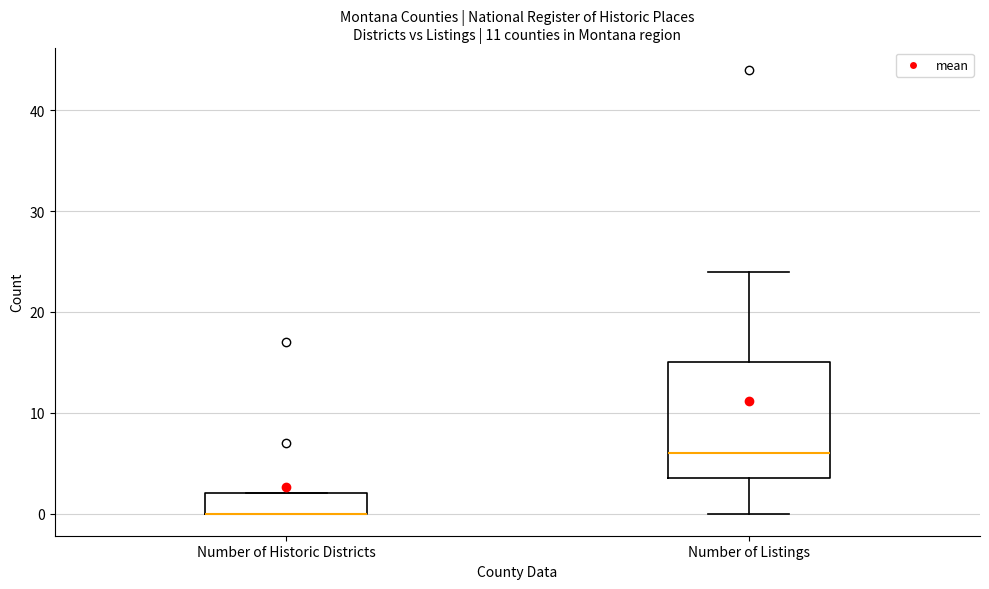

Reading left to right, transcribe this box plot: for each box, give where its median line is, the range the box spans, and where its two whiskers end, as read against the y-axis. The values are not printed on the chart, so give them approximately, as read against the axis.

Number of Historic Districts: median 0 (drawn on the box's lower edge), box 0 to 2, whiskers 0 to 2
Number of Listings: median 6, box 4 to 15, whiskers 0 to 24